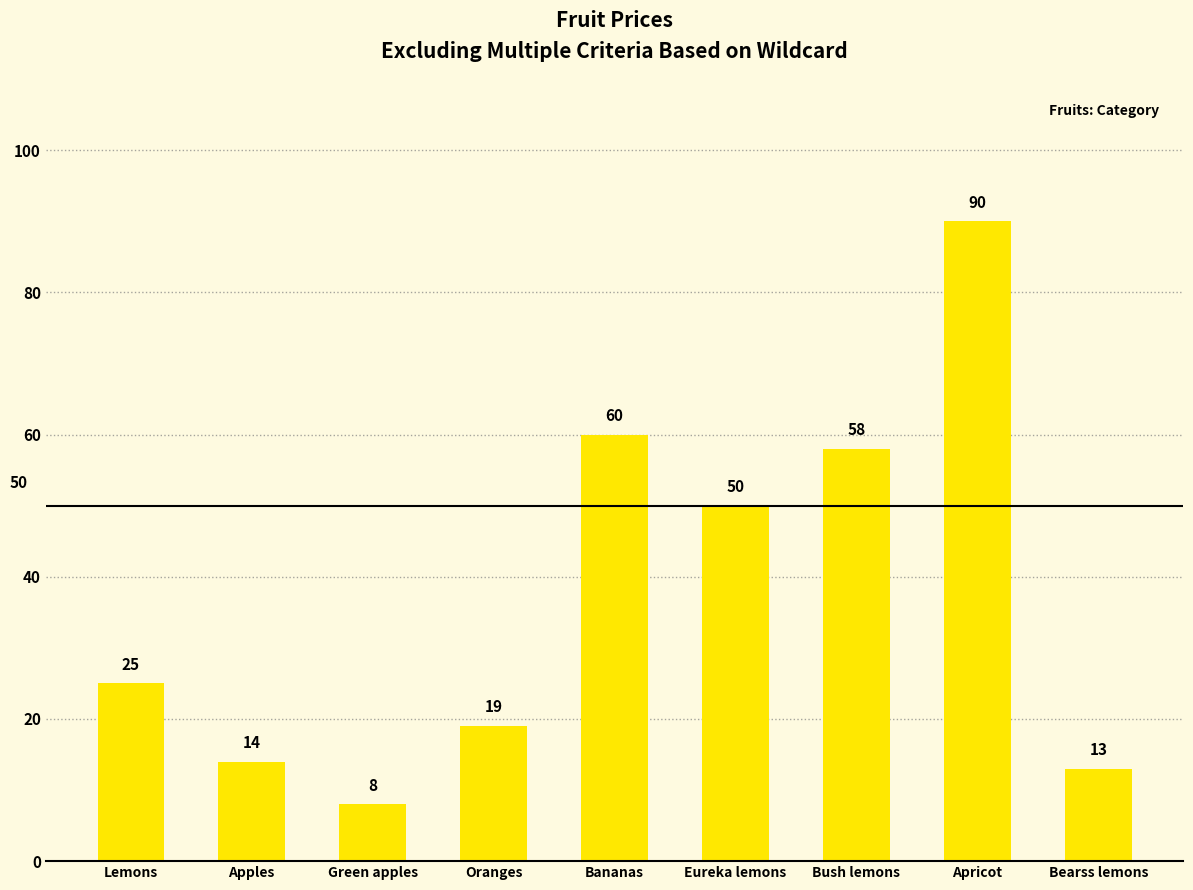

How many data points does each series have?

9